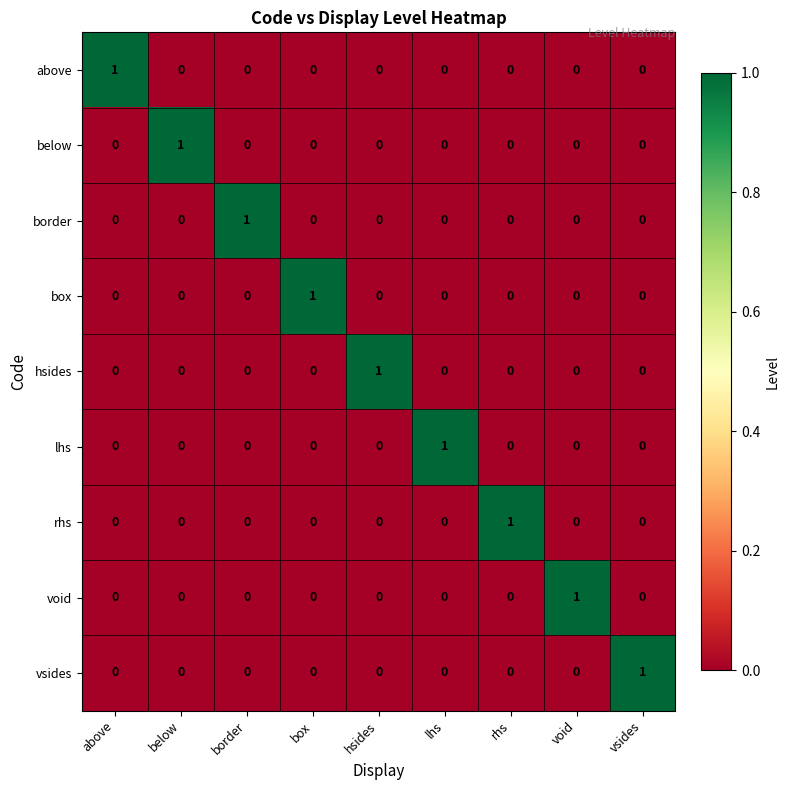

How many border values are between 0 and 1?

9